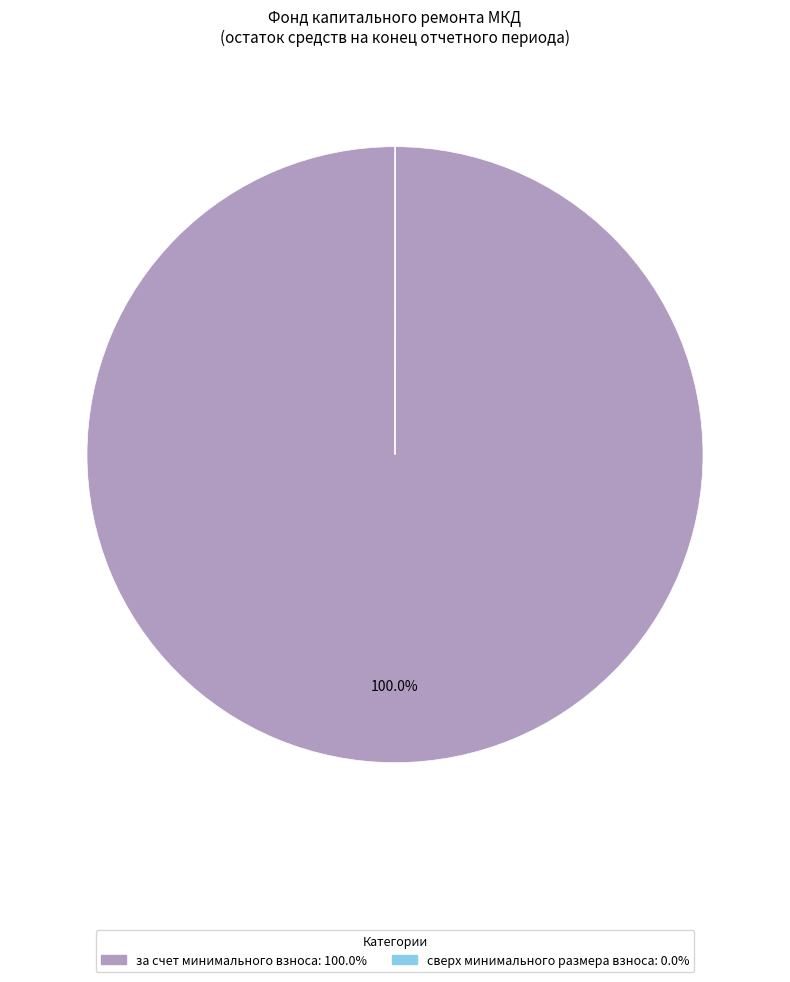

Is за счет минимального взноса the majority of the pie?

Yes